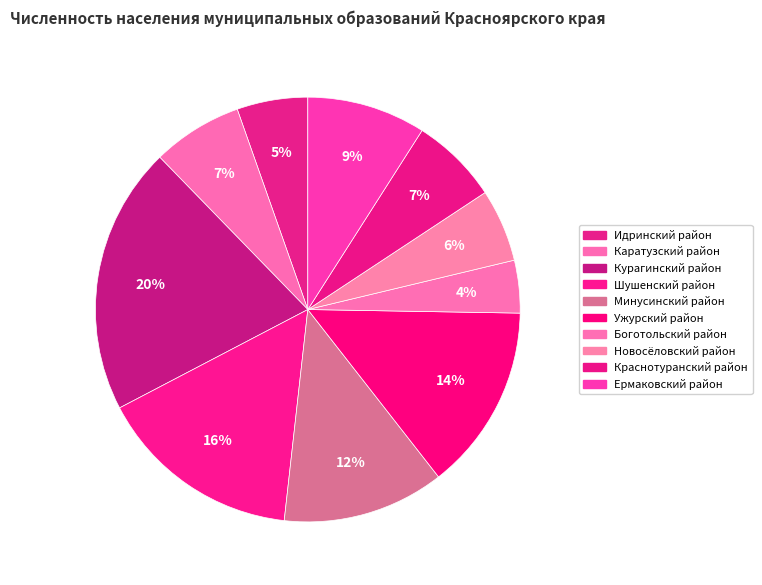

What is the total percentage of Ужурский район and Шушенский район?

29.7%